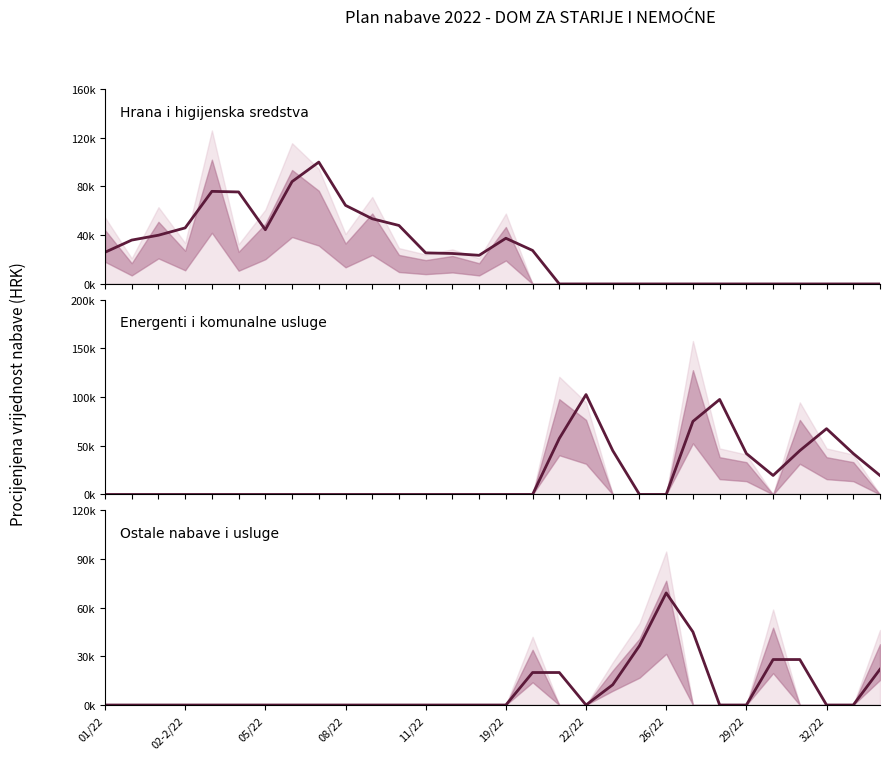

What is the sum of all Hrana i higijenska sredstva values?

833000